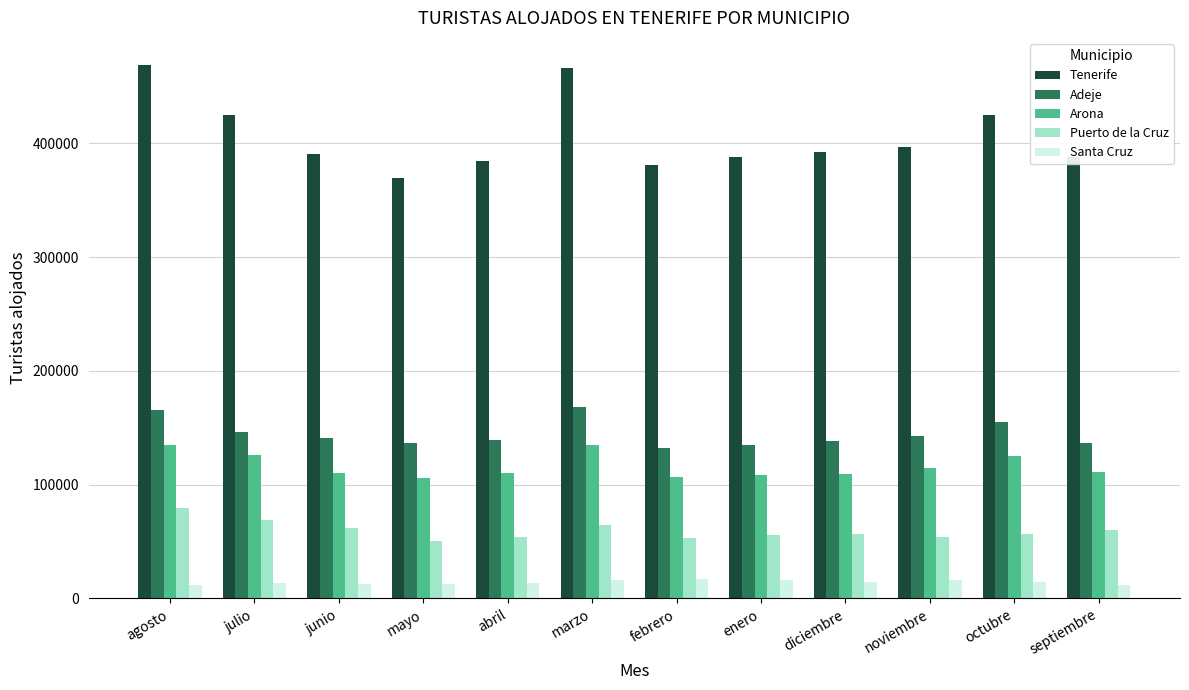

What is the sum of the Tenerife values at diciembre and mayo?

761796